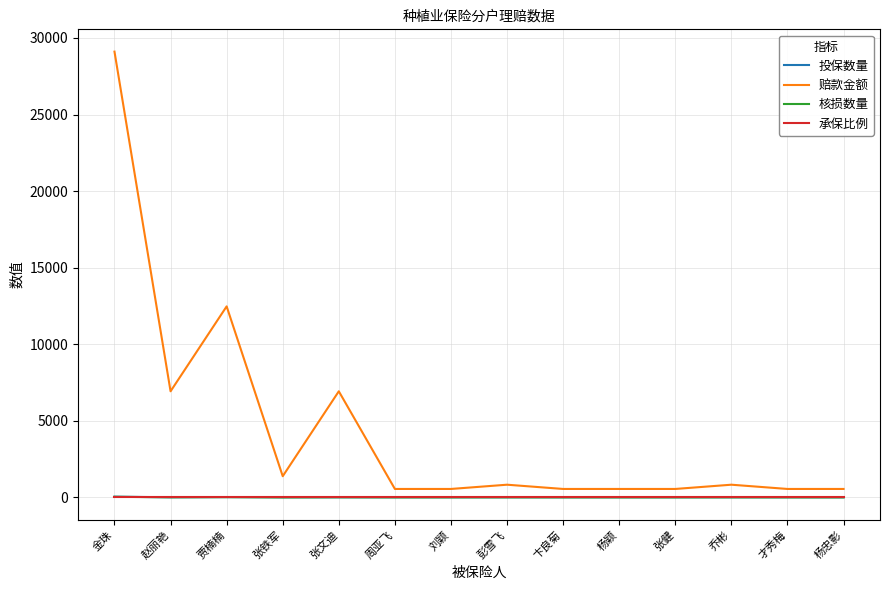

What is the highest value of the 赔款金额 series?

29106.0